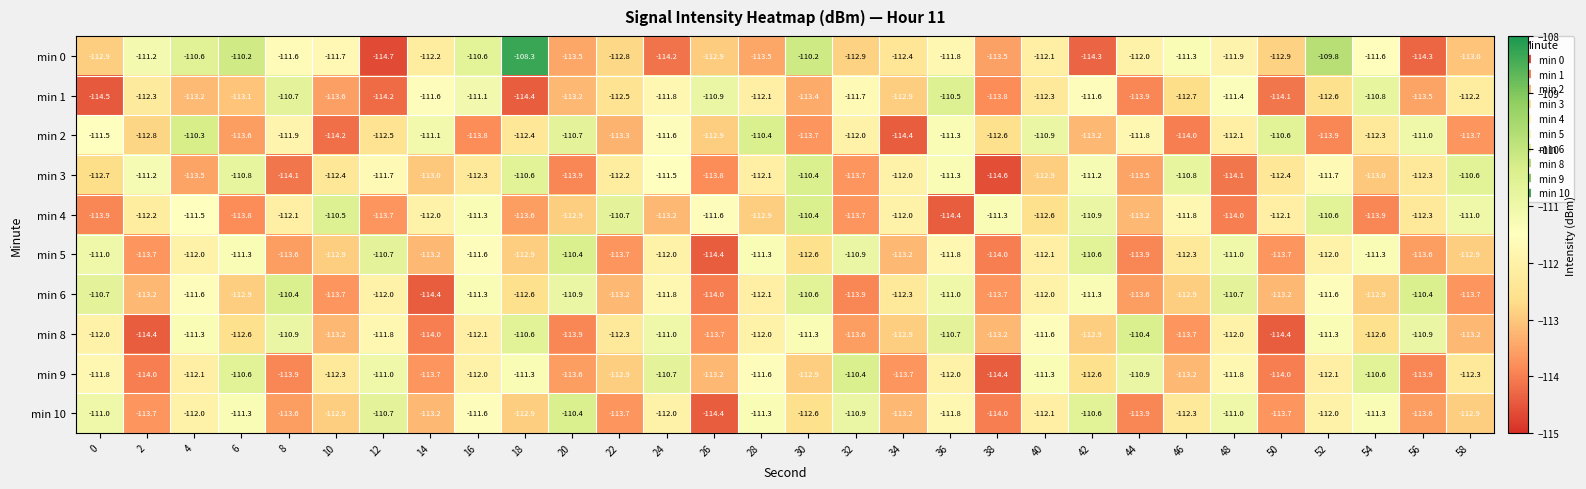

Is it true that min 6 equals -70.6 at 48?

False